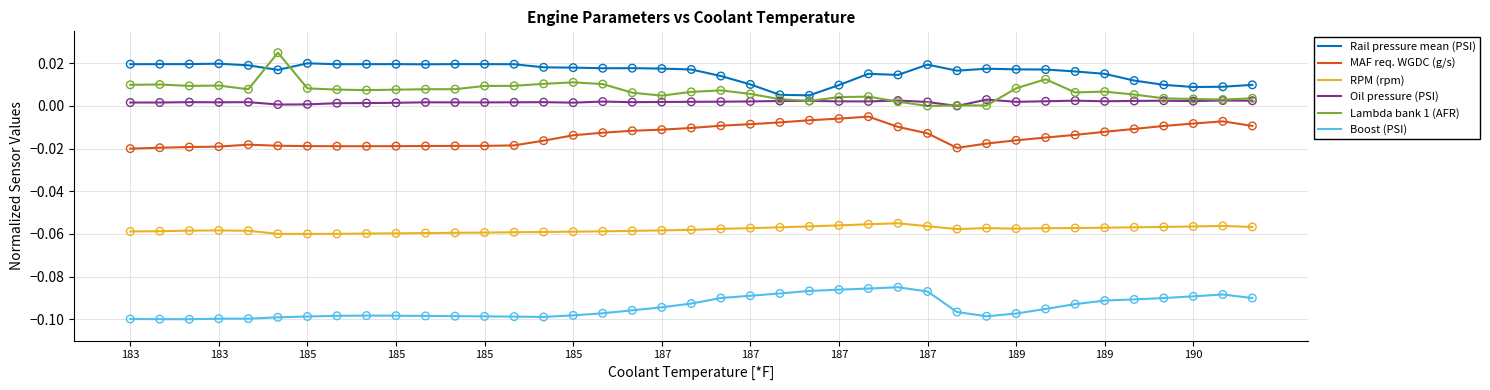

Which series has the widest spread of values?

Lambda bank 1 (AFR)